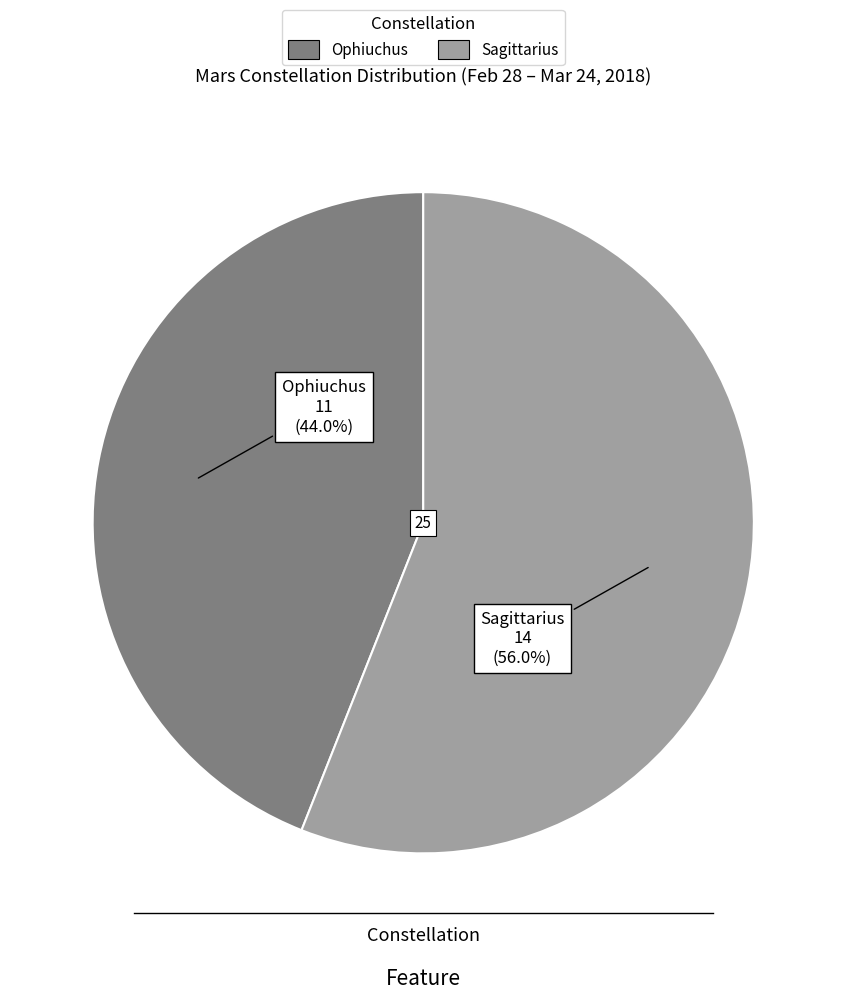

What portion of the pie excludes Sagittarius?

44.0%